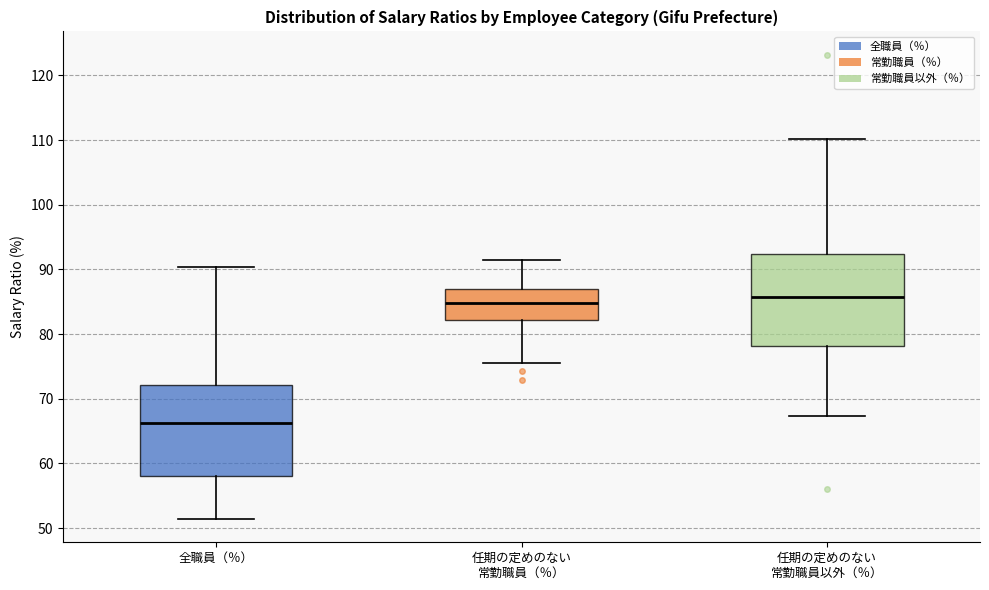

Where does the upper whisker of the box for 全職員（％） end on the y-axis? The values are not printed on the chart, so give them approximately, as read against the axis.

90